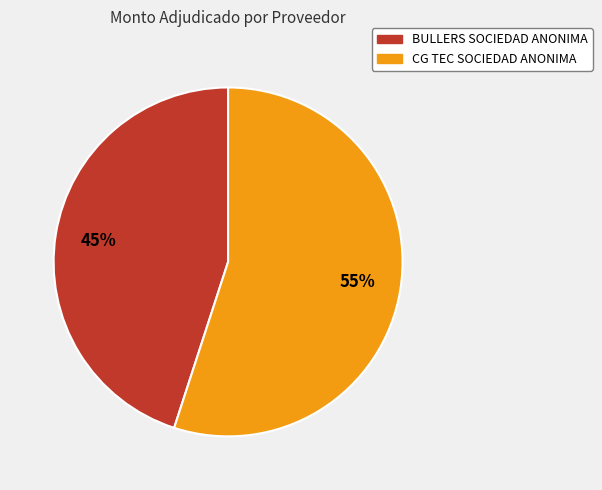

Do CG TEC SOCIEDAD ANONIMA and BULLERS SOCIEDAD ANONIMA together represent more than half of the pie?

Yes